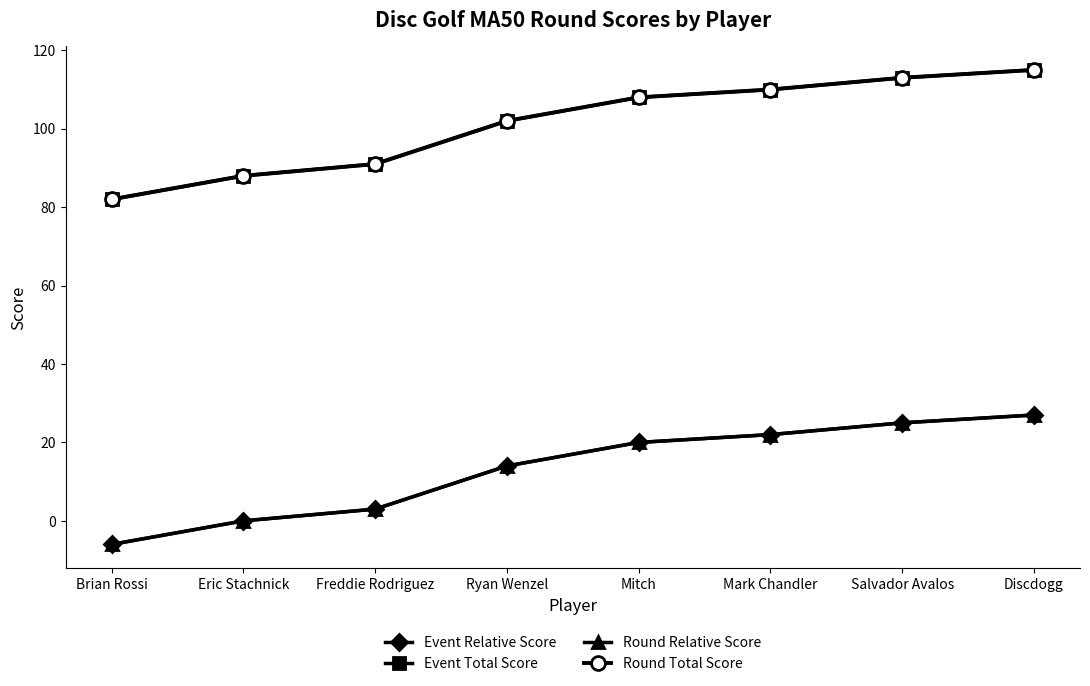

True or false: Round Relative Score and Event Relative Score intersect in this chart.

False